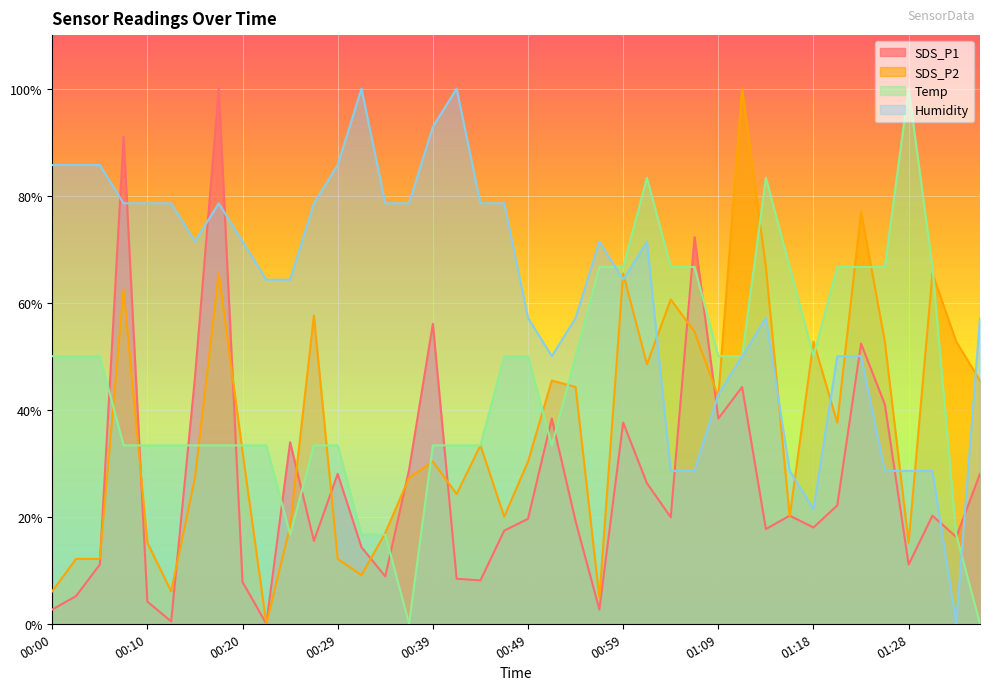

Where do Temp and Humidity first cross each other?

00:56 and 00:59